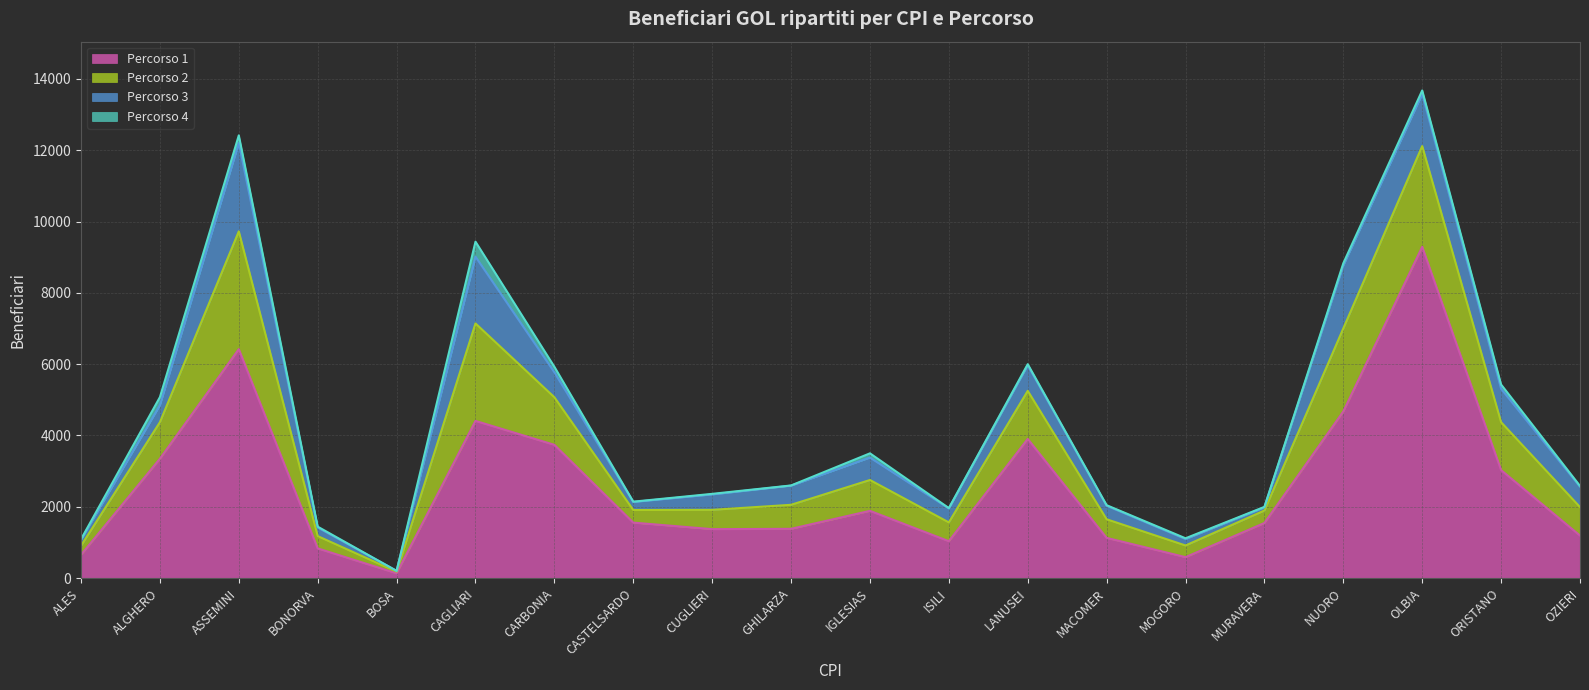

True or false: Percorso 3 and Percorso 2 cross at least once.

False